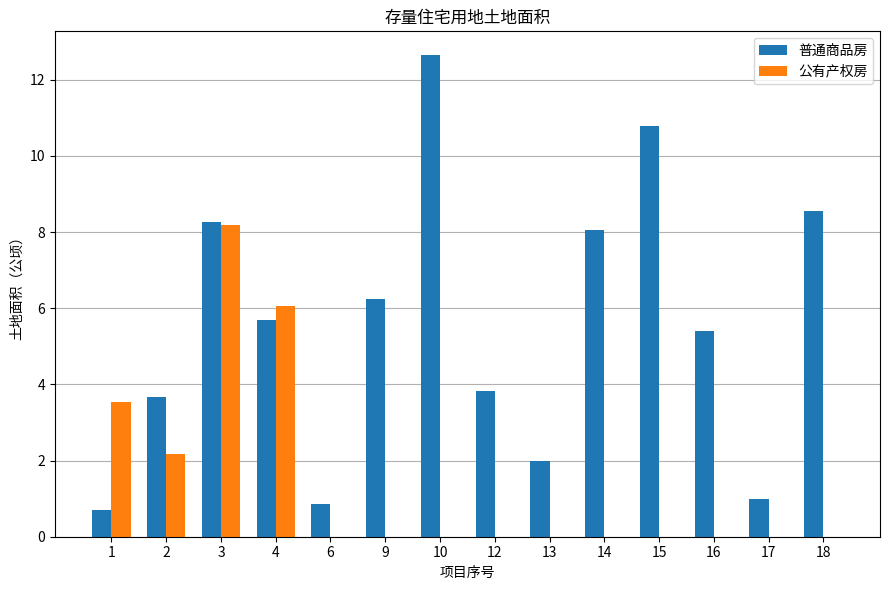

Is the value of 公有产权房 at 14 greater than the value of 普通商品房 at 10?

No